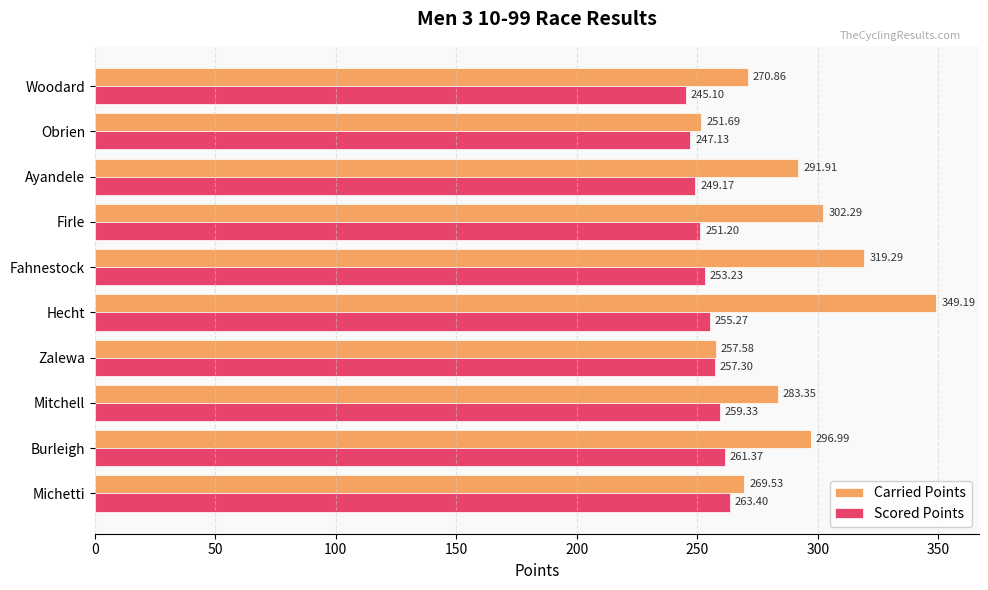

Between Firle and Michetti, which series saw the biggest shift?

Carried Points